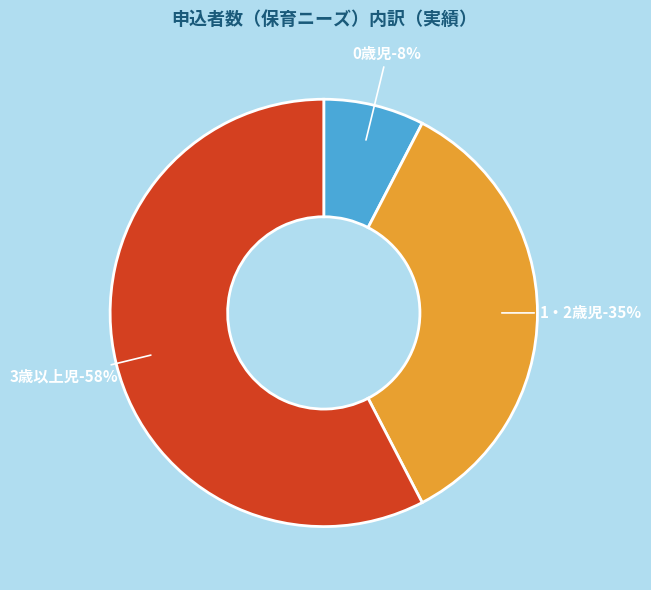

What percentage is NOT represented by 1・2歳児?

65.2%